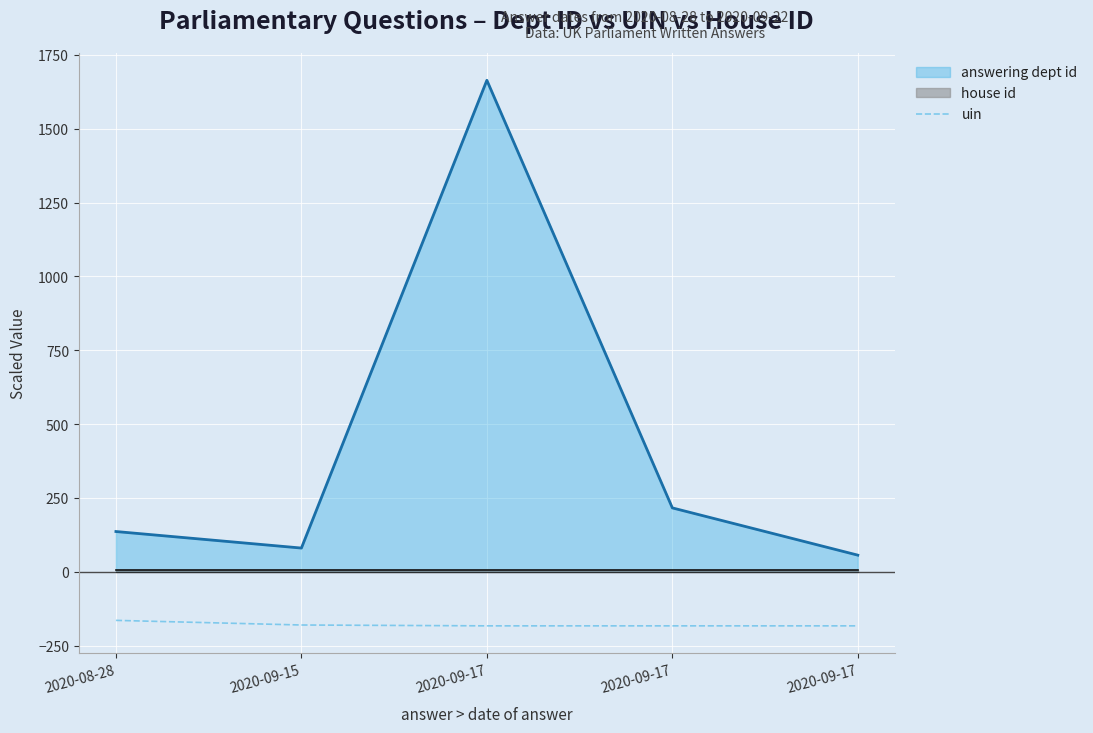

At how many categories does at least one series exceed 787?

1